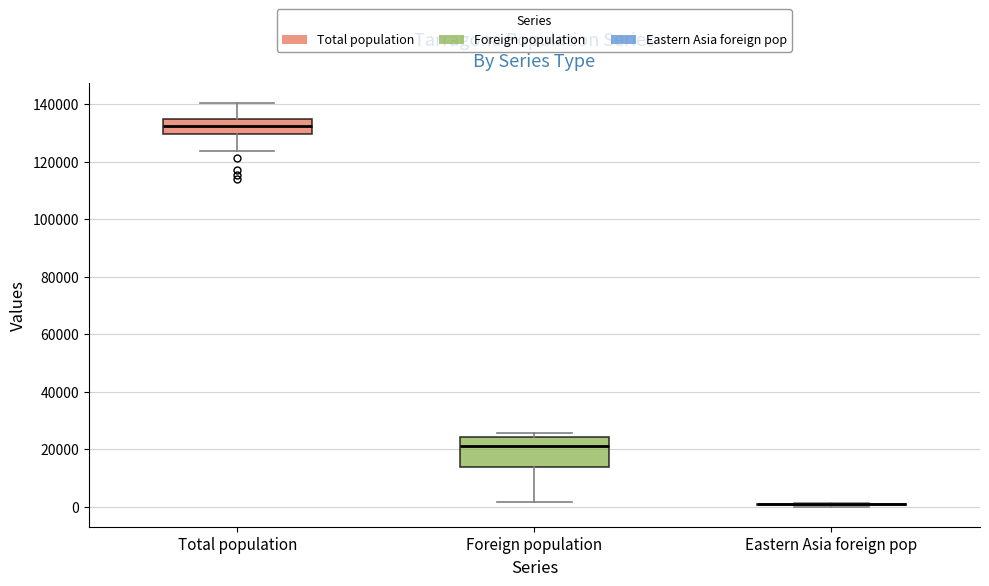

Comparing the boxes themselves (not the whiskers), which one is the tallest?

Foreign population